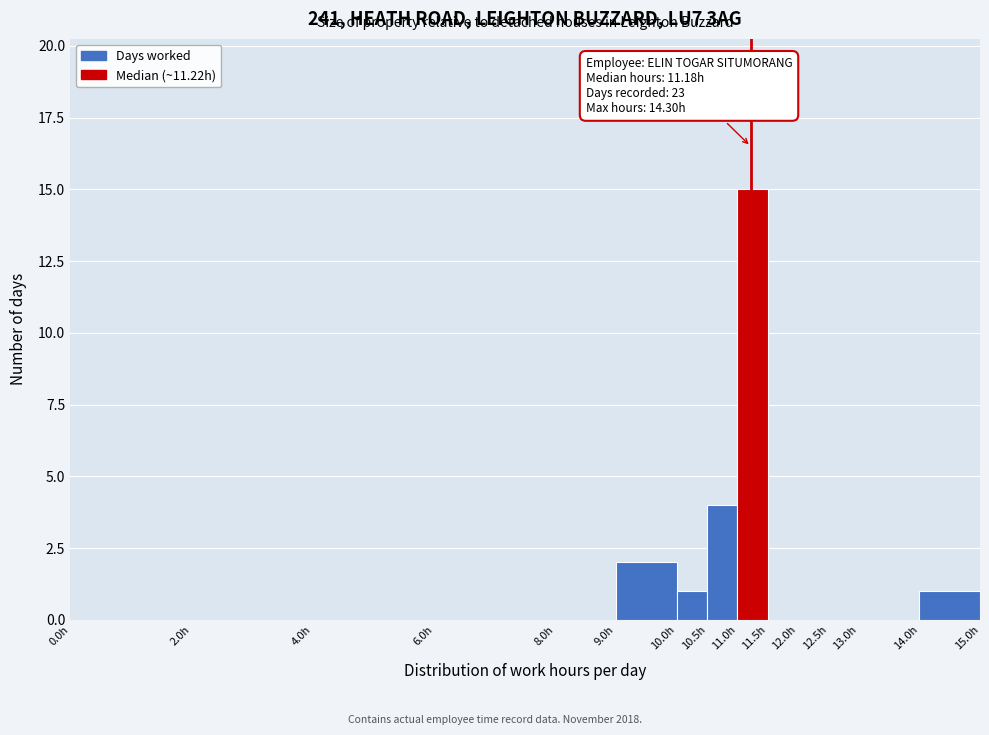

Over which range of the x-axis is the bar tallest?

11.0 to 11.5